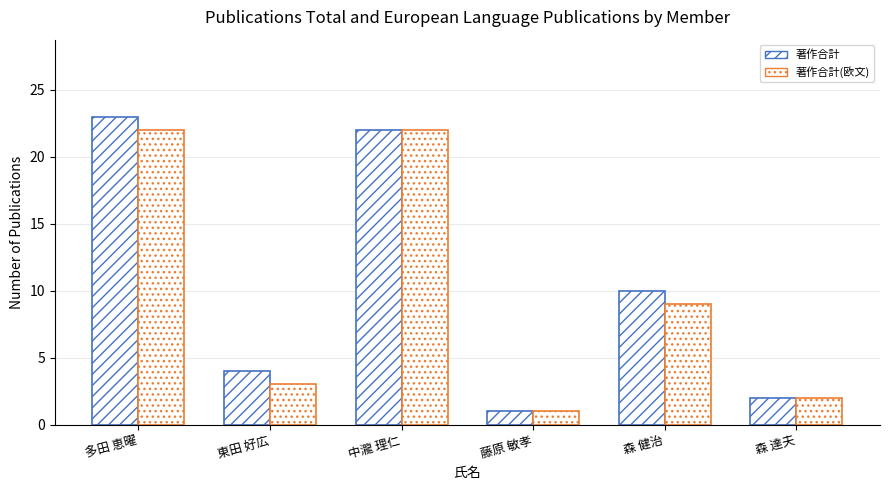

What is the lowest value of the 著作合計(欧文) series?

1